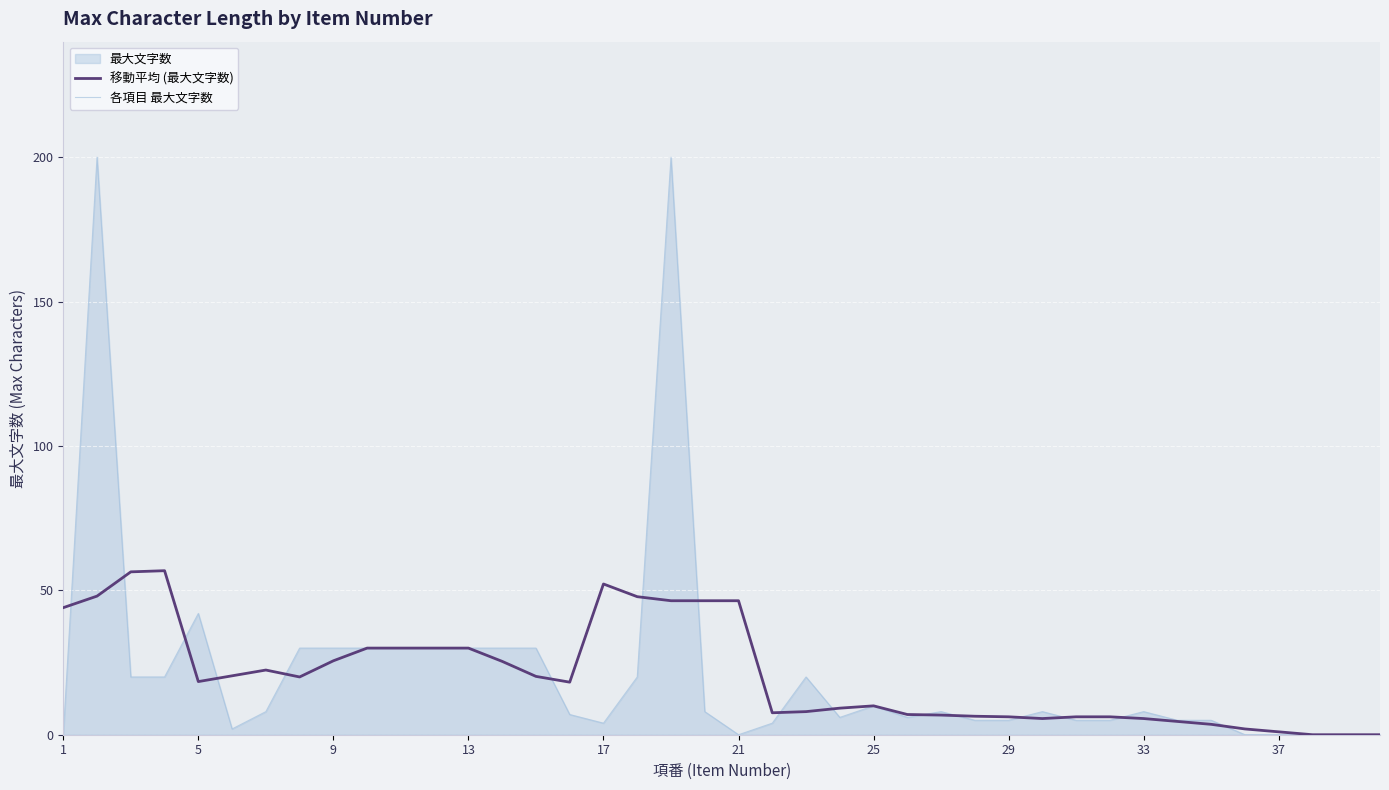

Which series has the largest range (max minus min)?

各項目 最大文字数